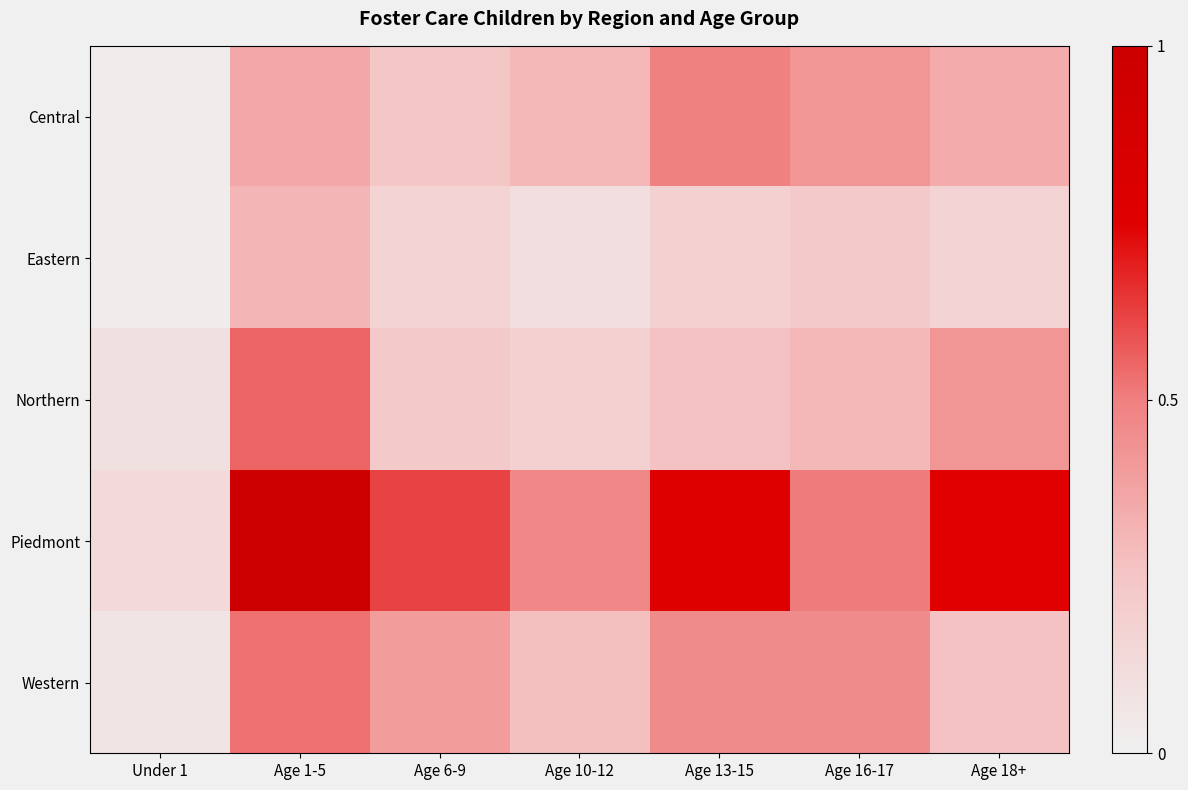

At which category does the chart reach its peak across all series?

Age 1-5